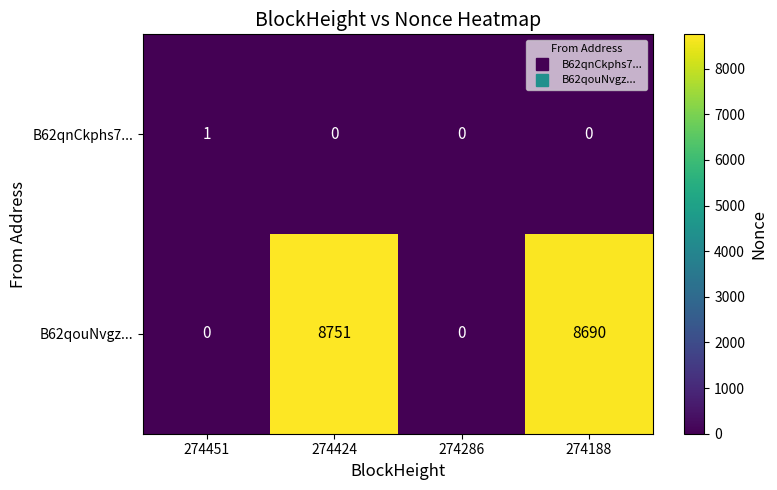

At which category is the sum across all series the highest?

274424